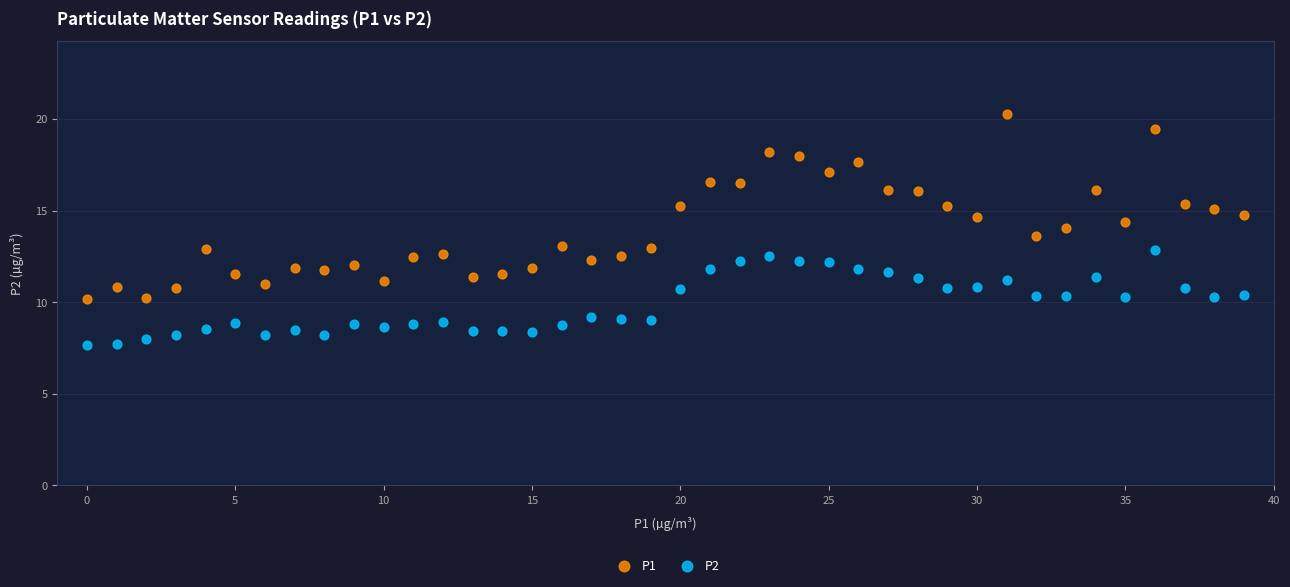

Across all data points, what is the range of Y values (max minus min)?

12.6